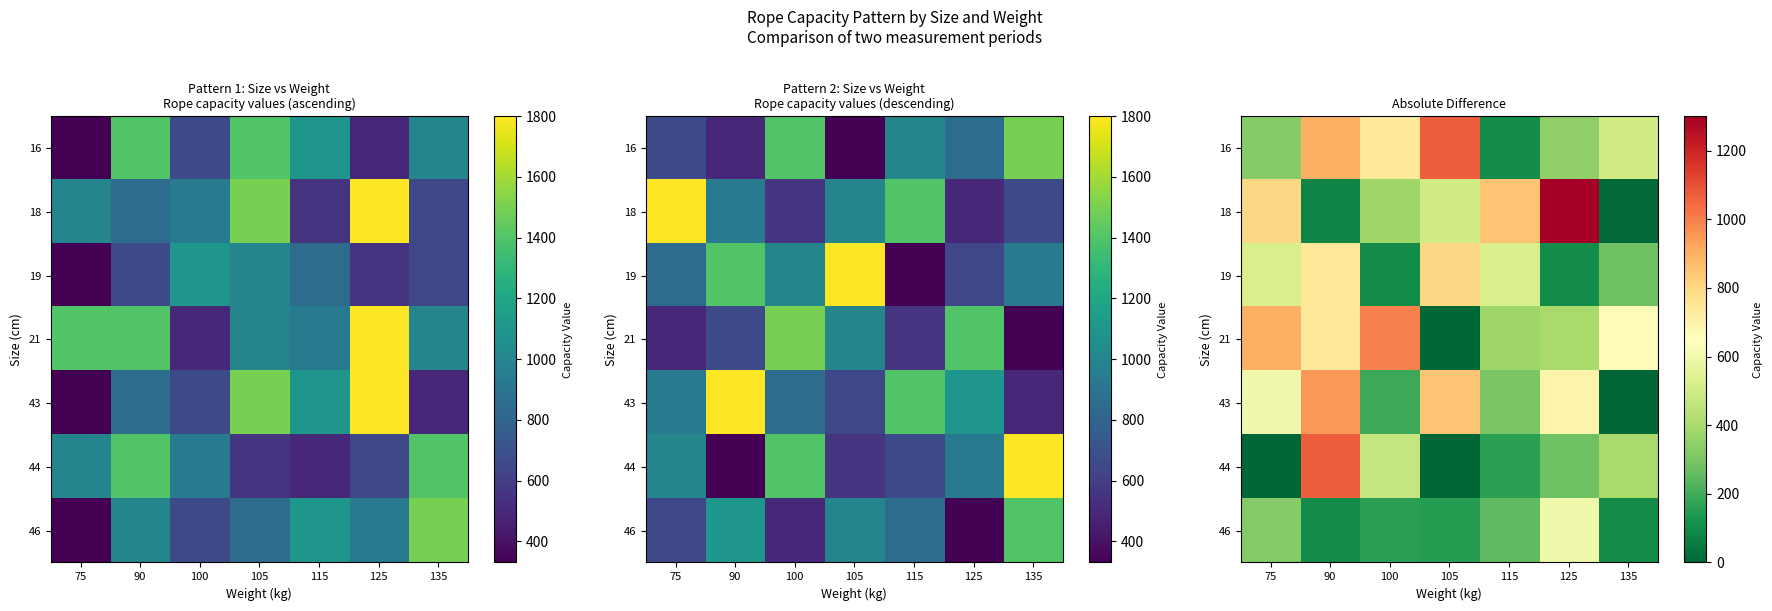

Is it true that 19 equals 220 at 105?

False